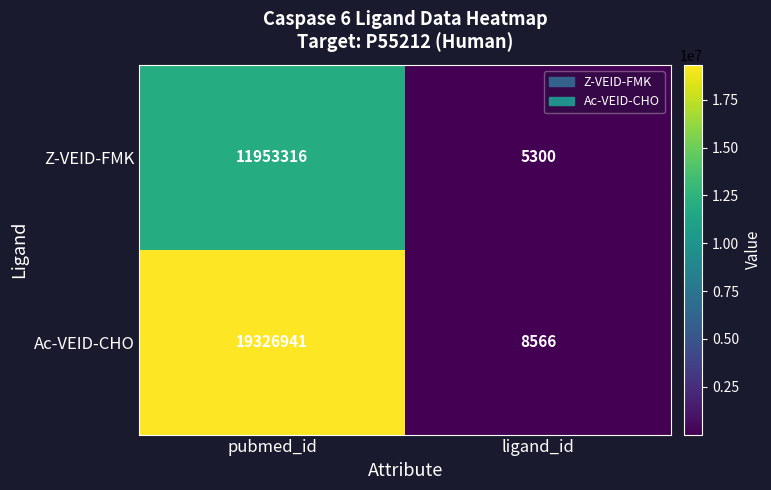

What is the approximate value of Z-VEID-FMK at ligand_id, to the nearest 10?

5300